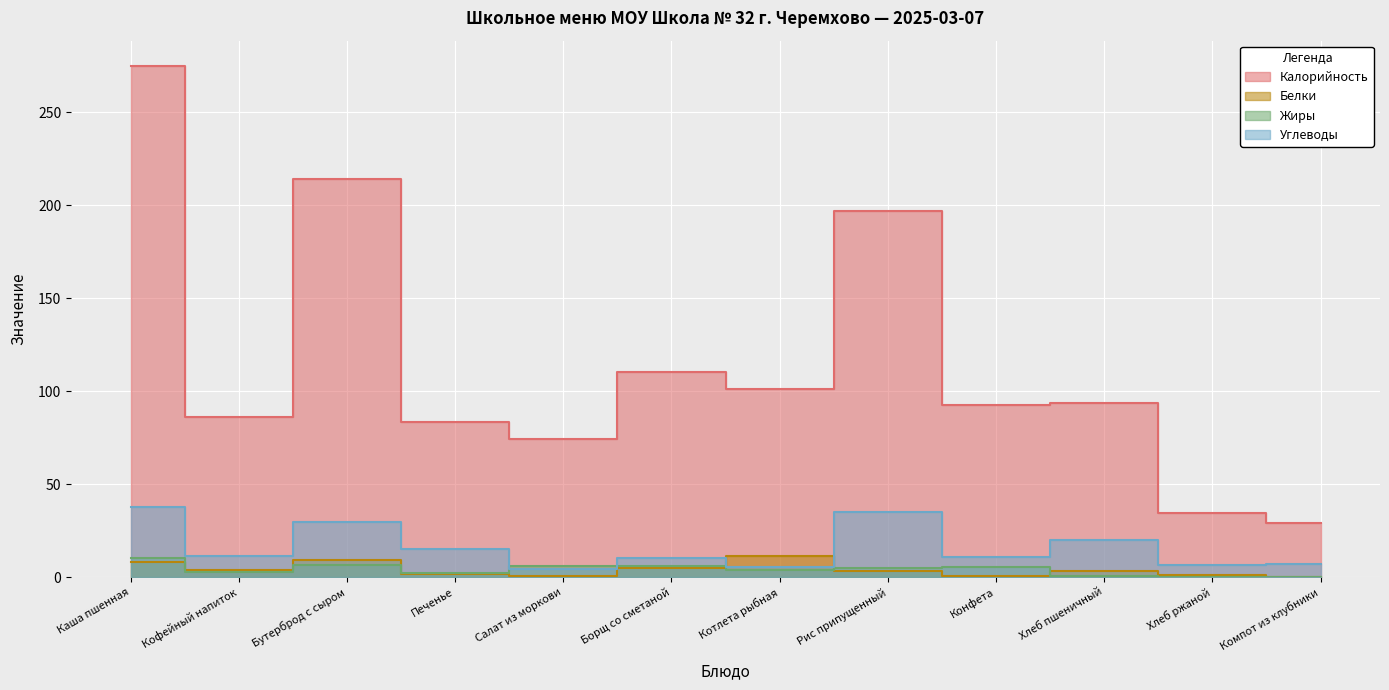

Reading left to right, extract all data points from this chart.

Калорийность: 274.9	86.0	214.1	83.2	74.3	110.4	101.0	196.8	92.4	93.8	34.2	29.3
Белки: 8.3	3.9	9.4	1.5	0.5	4.7	11.5	3.5	0.5	3.0	1.3	0.1
Жиры: 10.1	2.9	6.5	2.0	6.1	5.7	3.7	4.8	5.2	0.3	0.2	0.0
Углеводы: 37.6	11.2	29.5	14.9	4.3	10.1	5.5	35.0	10.9	19.7	6.7	7.2